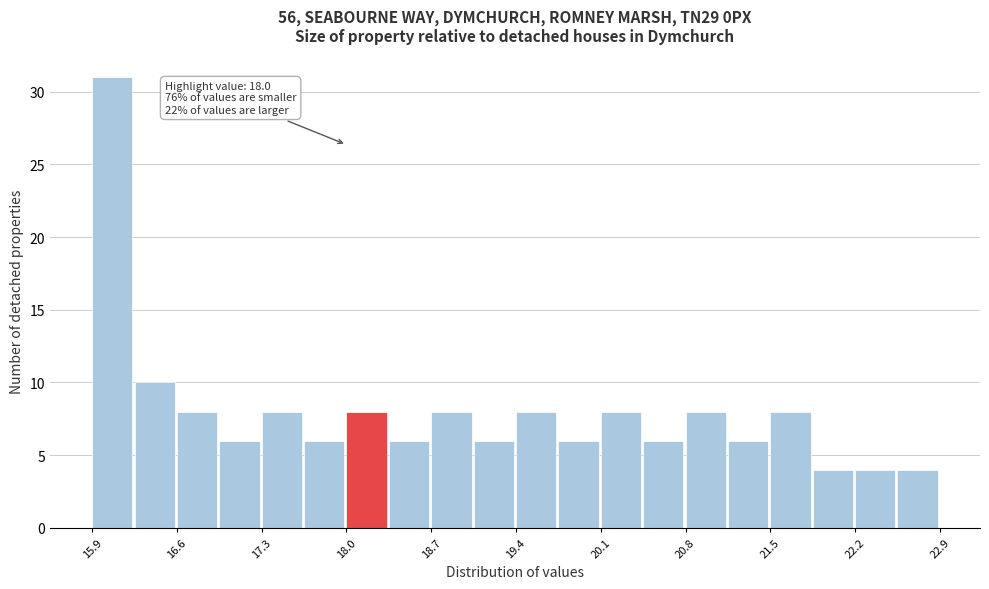

Around what value on the x-axis is the tallest bar? Give the approximate position of its centre, as read against the axis.

16.1